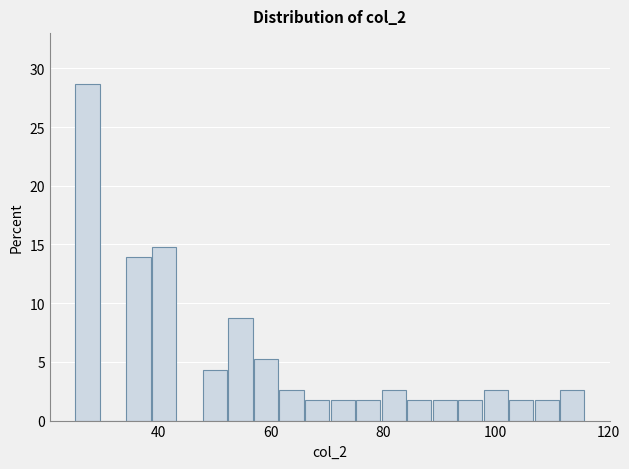

Around what value on the x-axis is the tallest bar? Give the approximate position of its centre, as read against the axis.

28